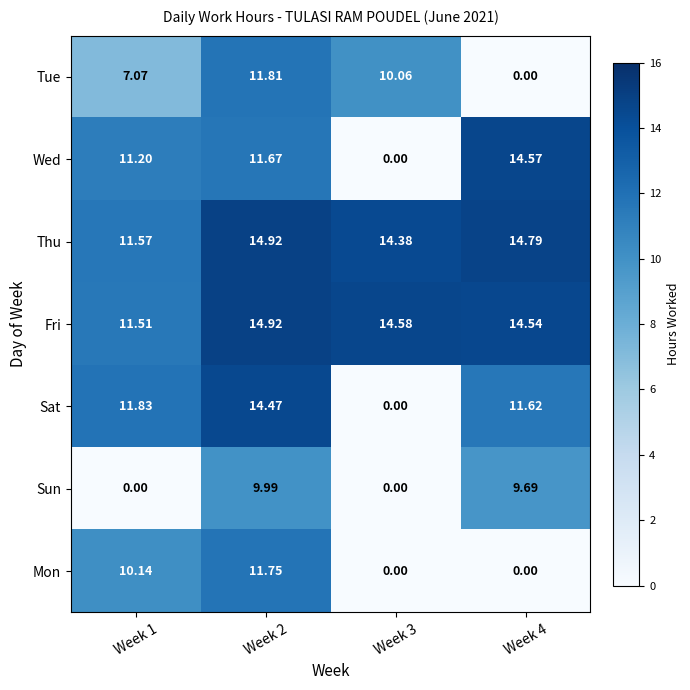

Which series changed the most between Week 1 and Week 3?

Sat